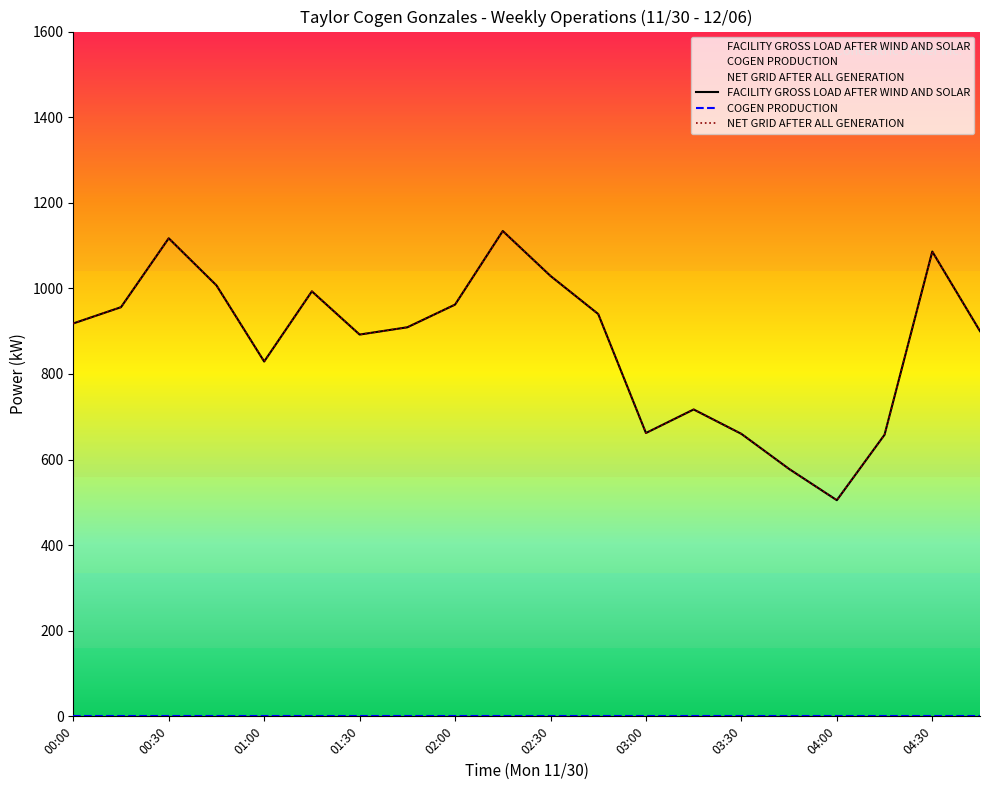

True or false: COGEN PRODUCTION and FACILITY GROSS LOAD AFTER WIND AND SOLAR intersect in this chart.

False